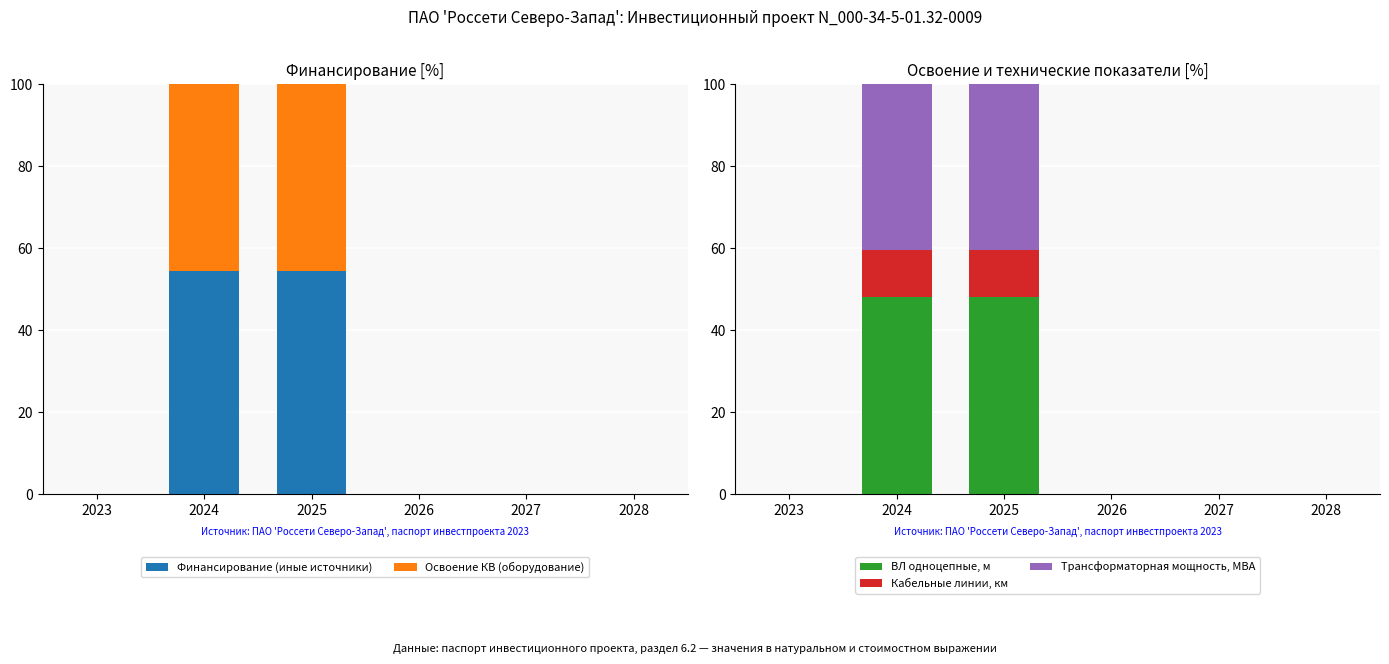

True or false: ВЛ одноцепные, м has a value of 0.0 at 2026.

True